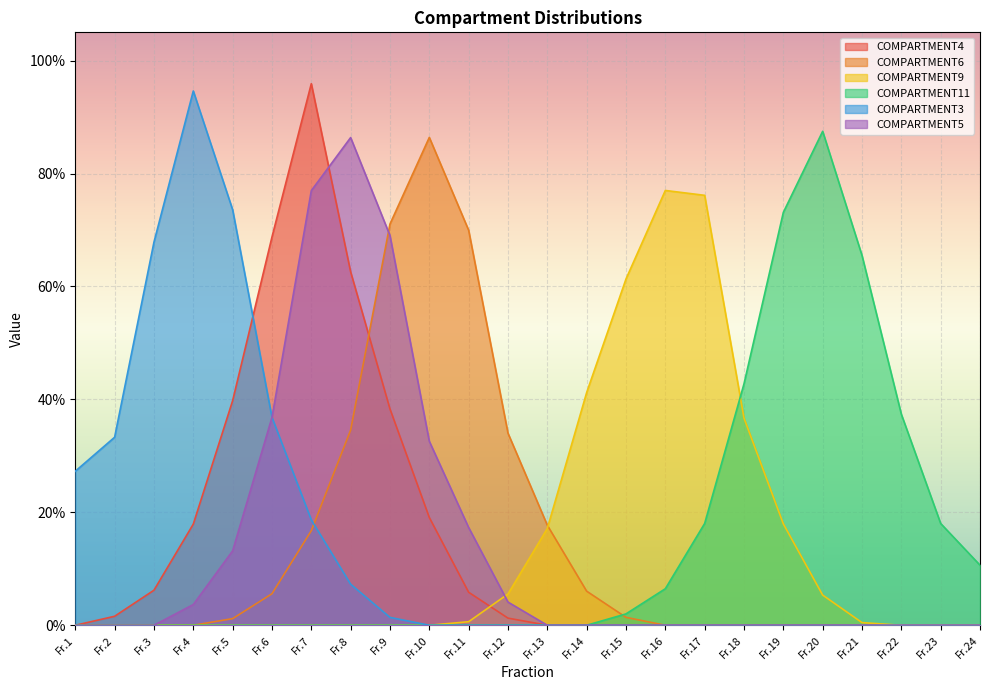

At which category is the sum across all series the highest?

Fr.7